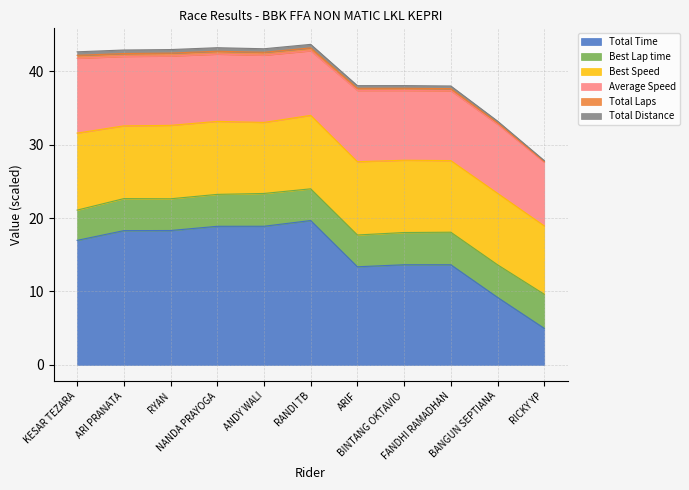

What is the highest value of the Total Time series?

19.7